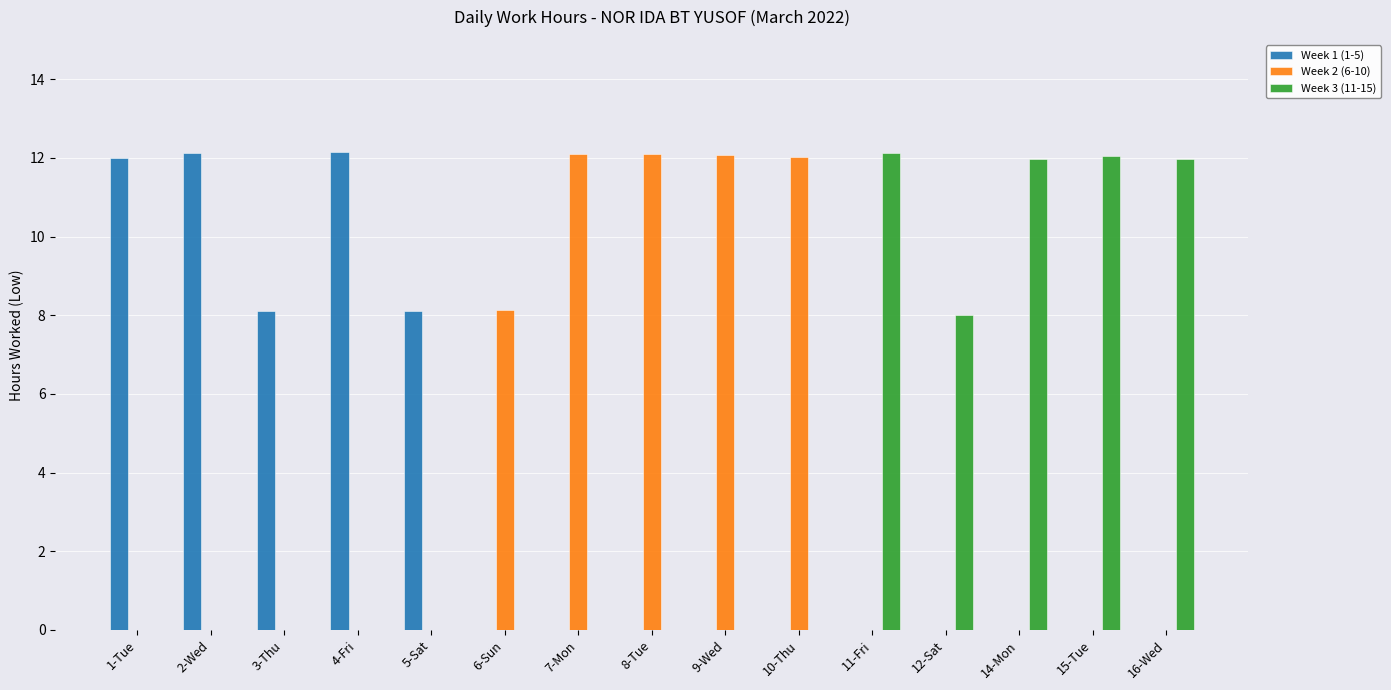

The value of Week 1 (1-5) at 12-Sat is 5.1. True or false?

False